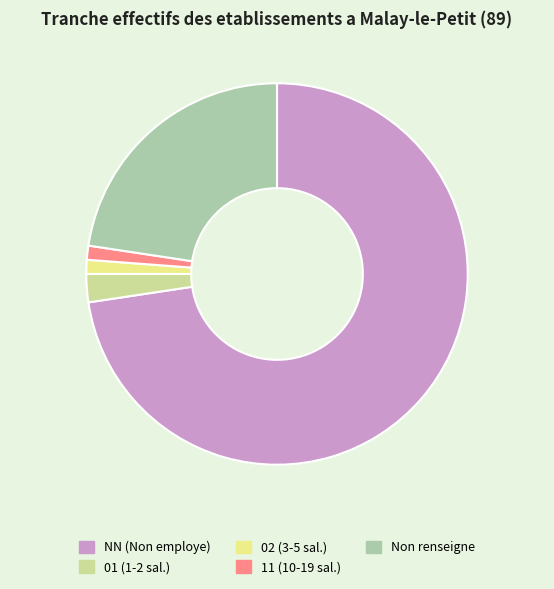

What is the ratio of the value at Non renseigne to the value at 11 (10-19 sal.)?

19.0